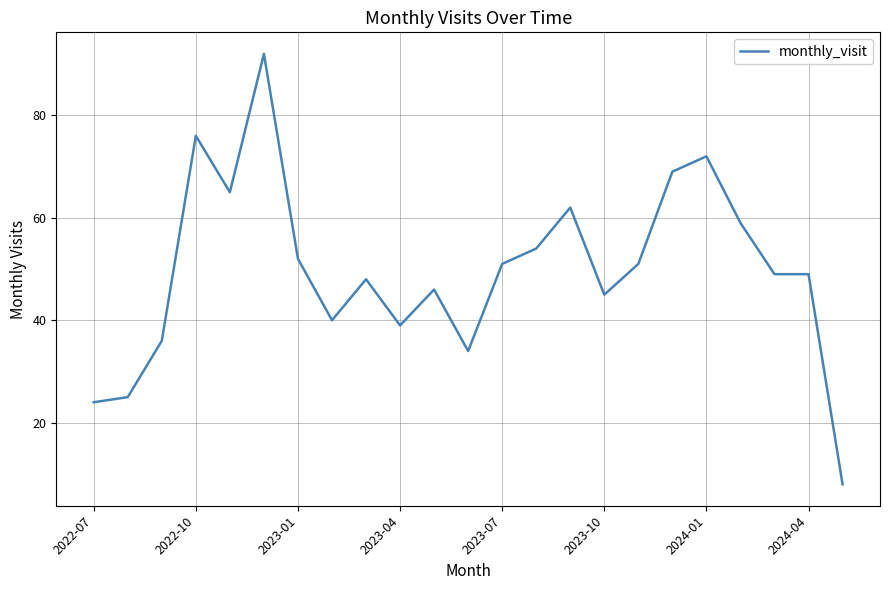

What is the average value?

50